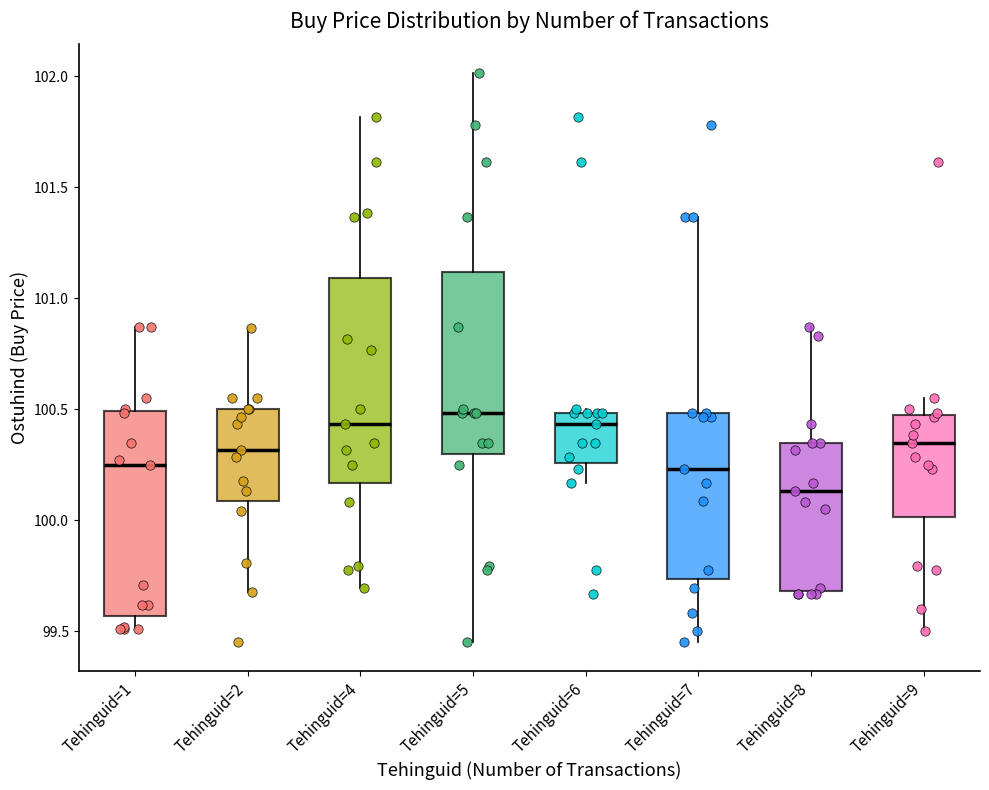

Where is the lower edge of the box for Tehinguid=8 on the y-axis? The values are not printed on the chart, so give them approximately, as read against the axis.

99.70